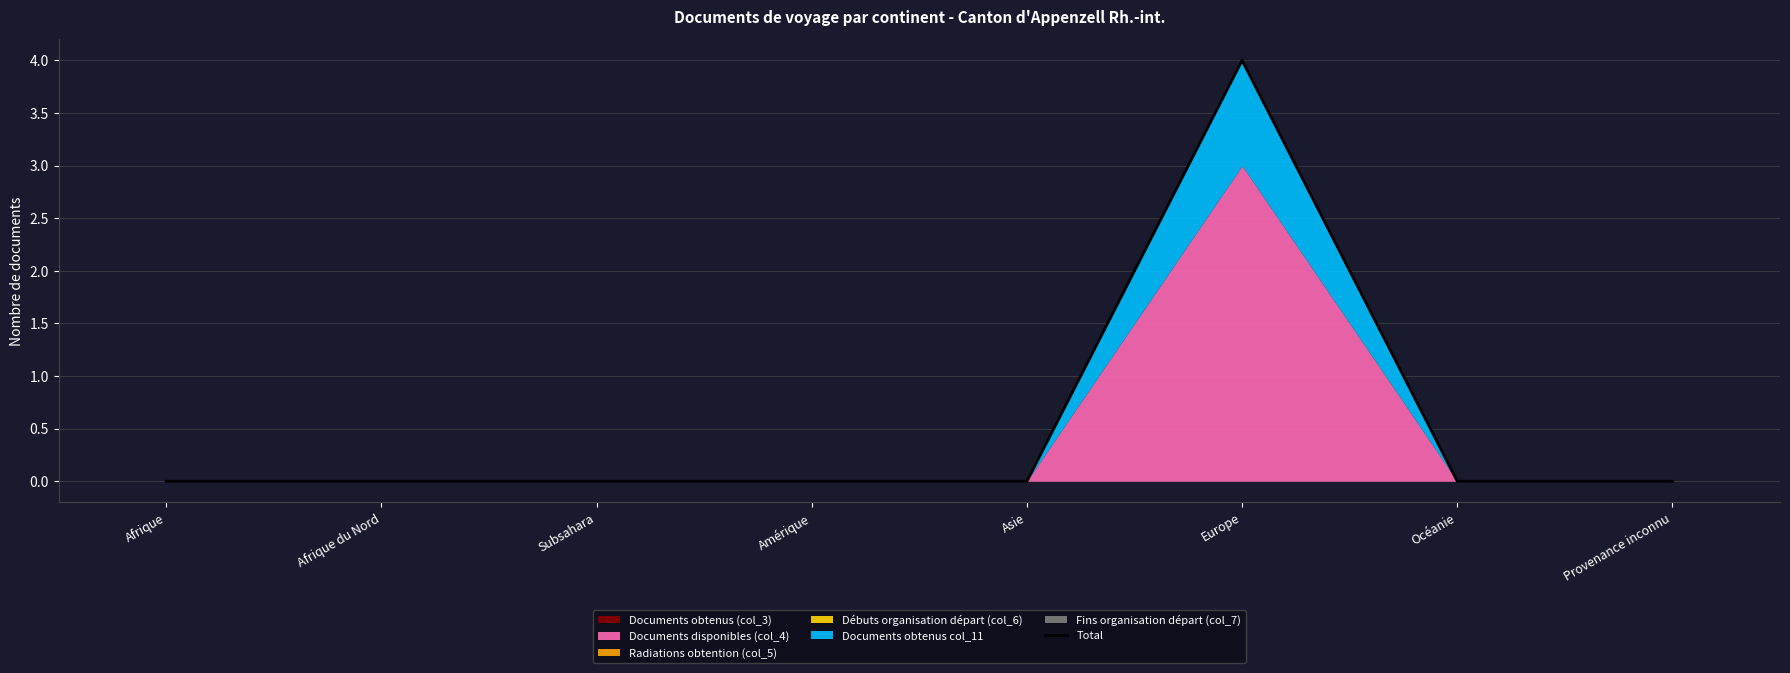

What is the label of the 1st point from the left?

Afrique